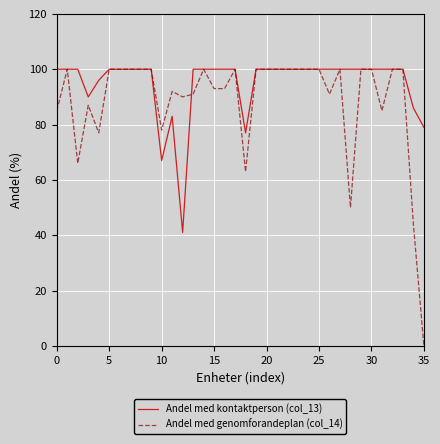

Which series has the largest total across all categories?

Andel med kontaktperson (col_13)